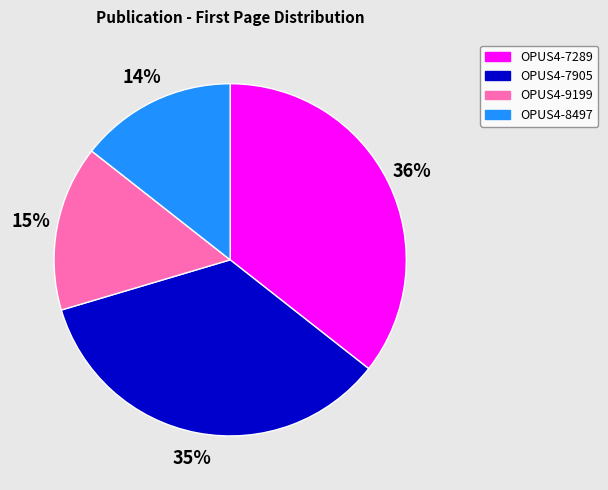

What is the ratio of the value at OPUS4-8497 to the value at OPUS4-9199?

0.9